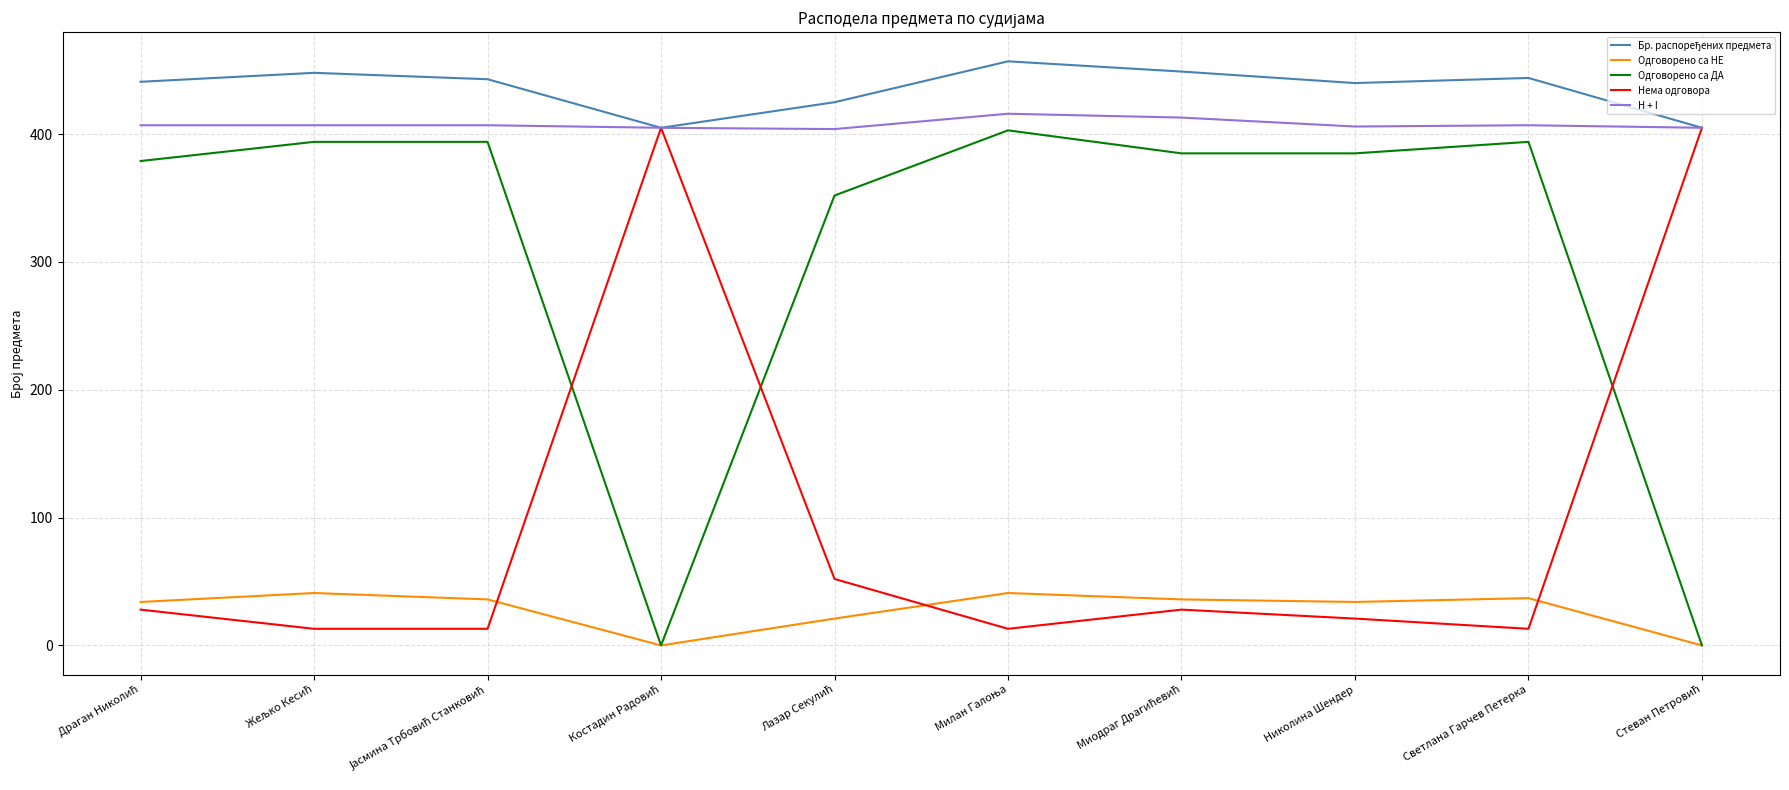

How many distinct data groups are displayed?

5